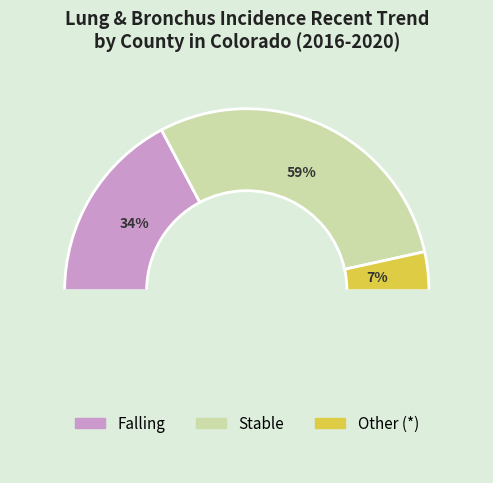

Does Lincoln County account for over 50% of the chart?

No